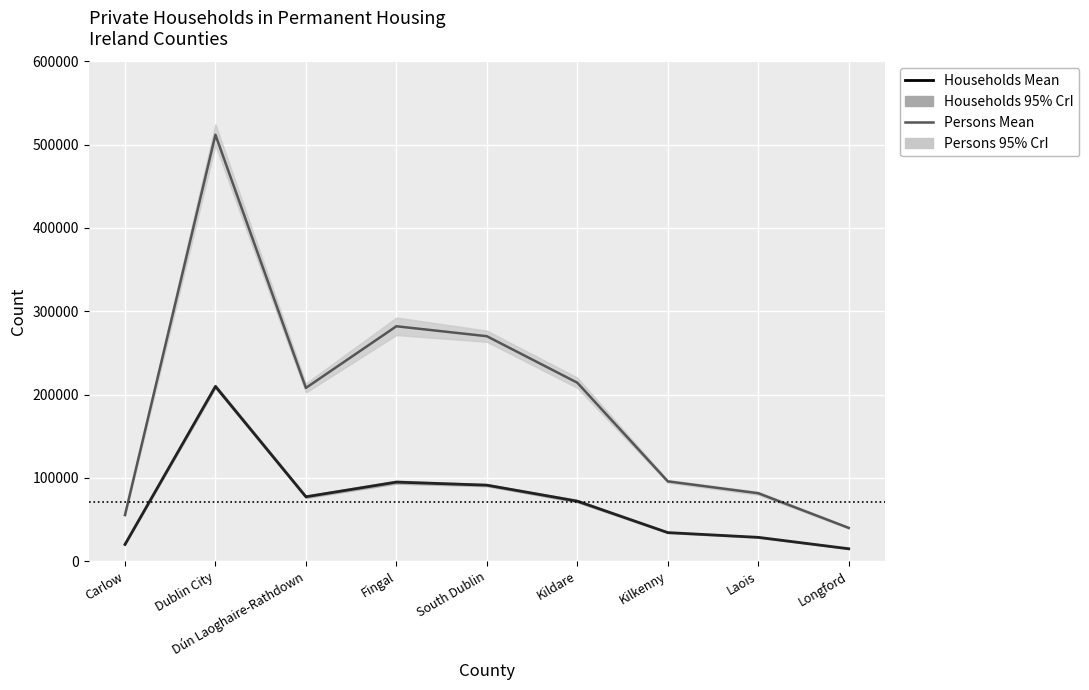

At which label is Households Mean closest to 112235?

Fingal